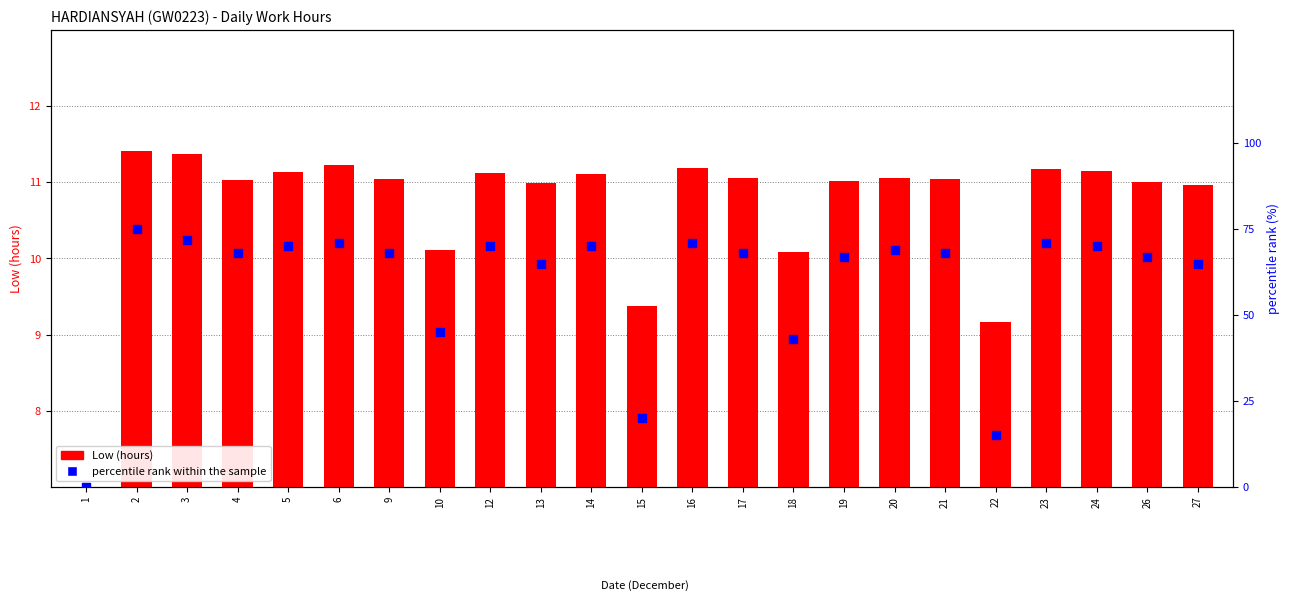

At how many categories does at least one series exceed 7?

22